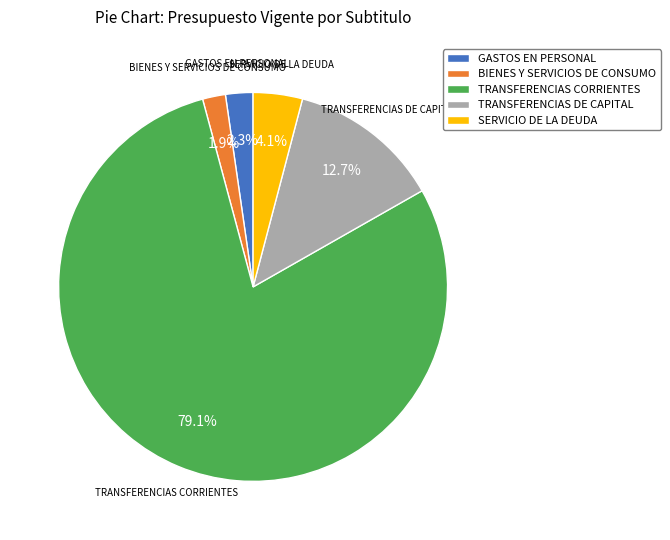

True or false: SERVICIO DE LA DEUDA accounts for 4% of the total.

True